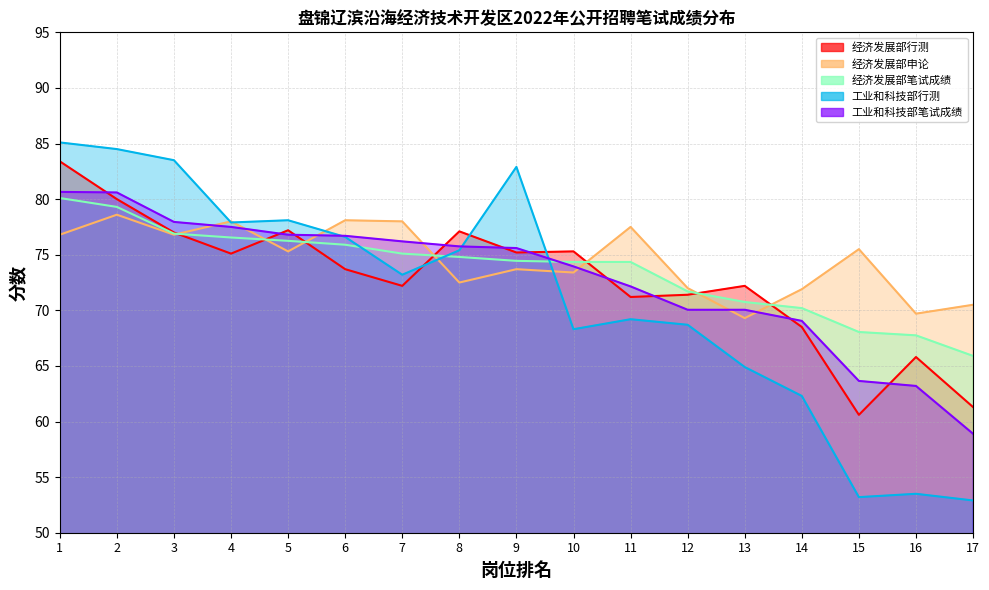

The 工业和科技部笔试成绩 series shows 58.9 at 17. True or false?

True